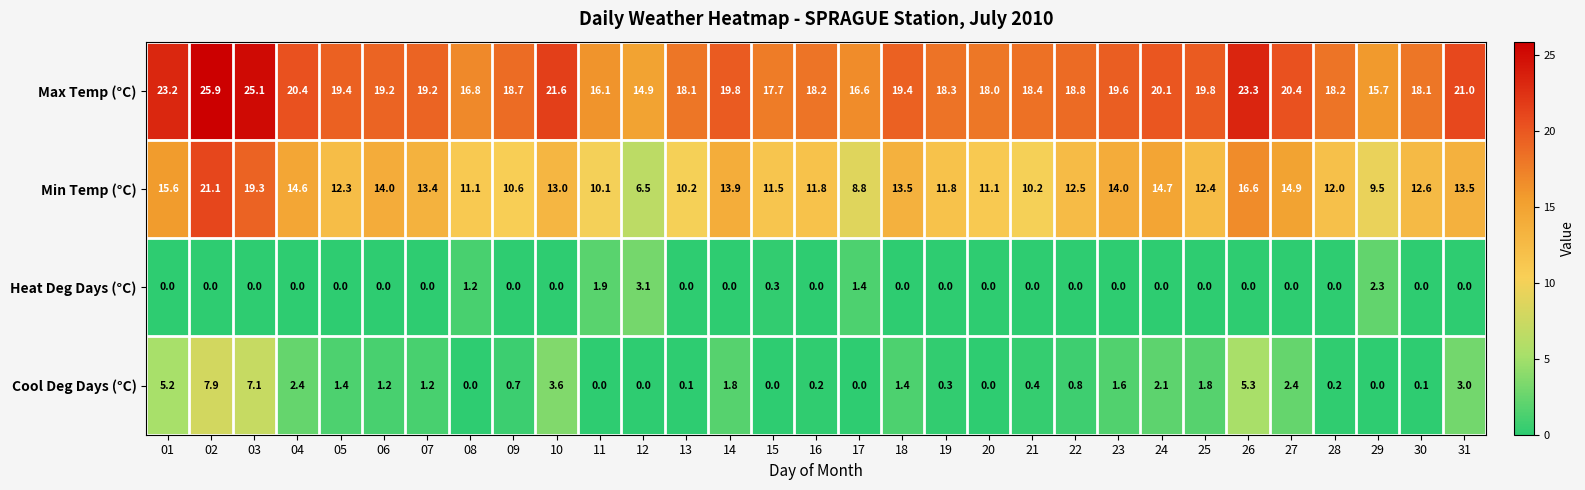

Which series has the largest total across all categories?

Max Temp (°C)